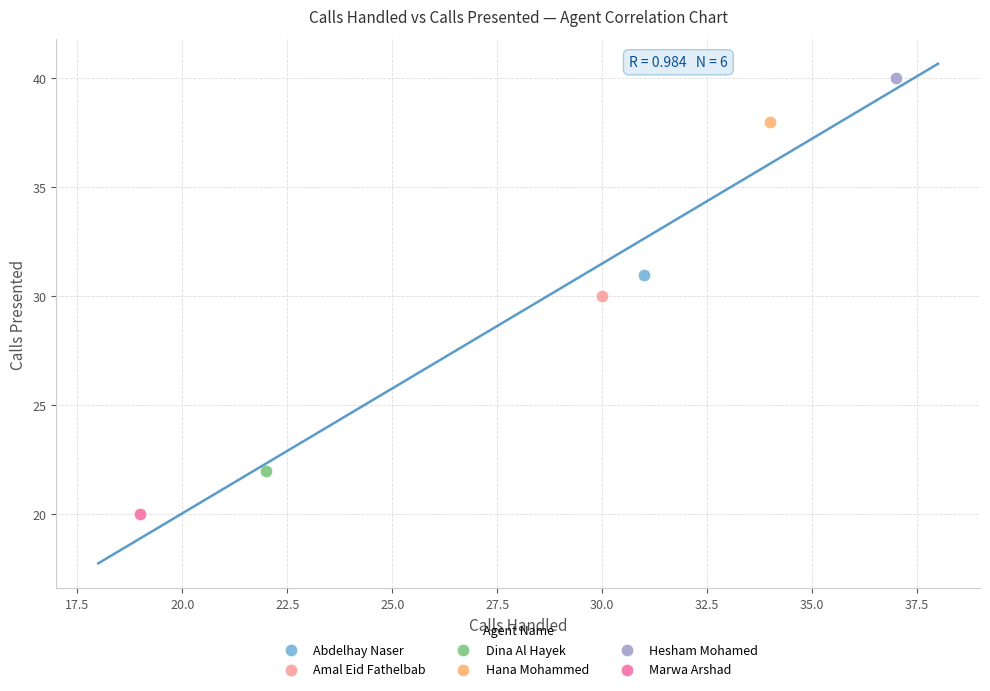

Which series reaches the maximum Y coordinate?

Hesham Mohamed